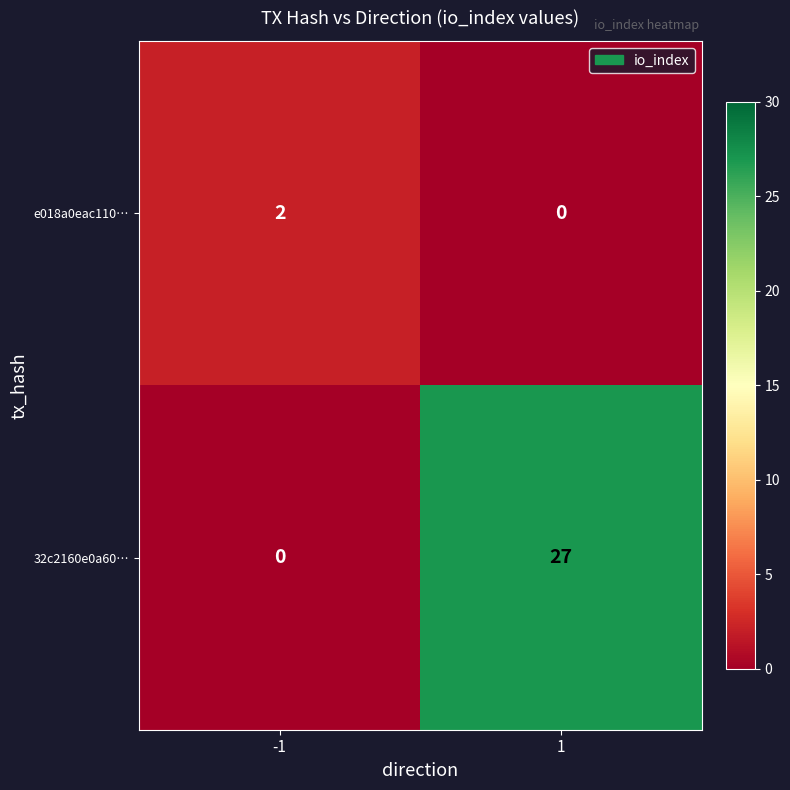

True or false: 32c2160e0a60… has a value of 27 at 1.

True